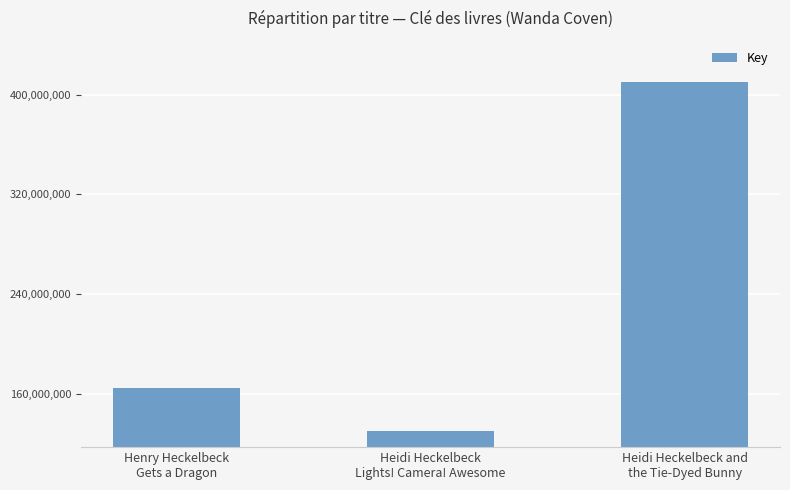

What is the ratio of the value at Heidi Heckelbeck
Lights! Camera! Awesome to the value at Heidi Heckelbeck and
the Tie-Dyed Bunny?

0.3